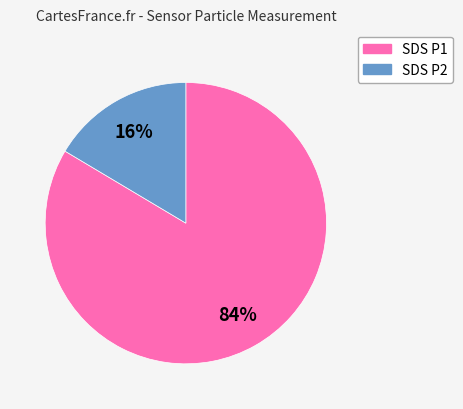

How many segments does this pie chart have?

2